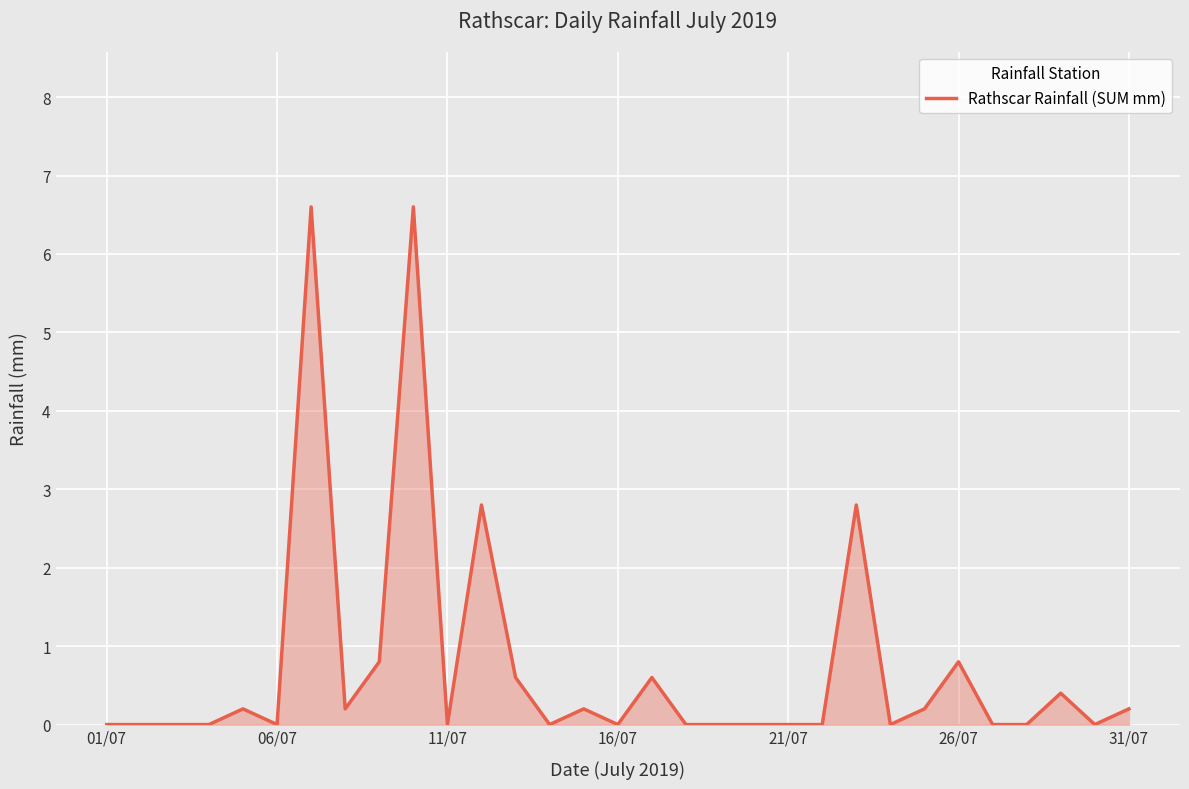

What is the maximum value shown in the chart?

6.6